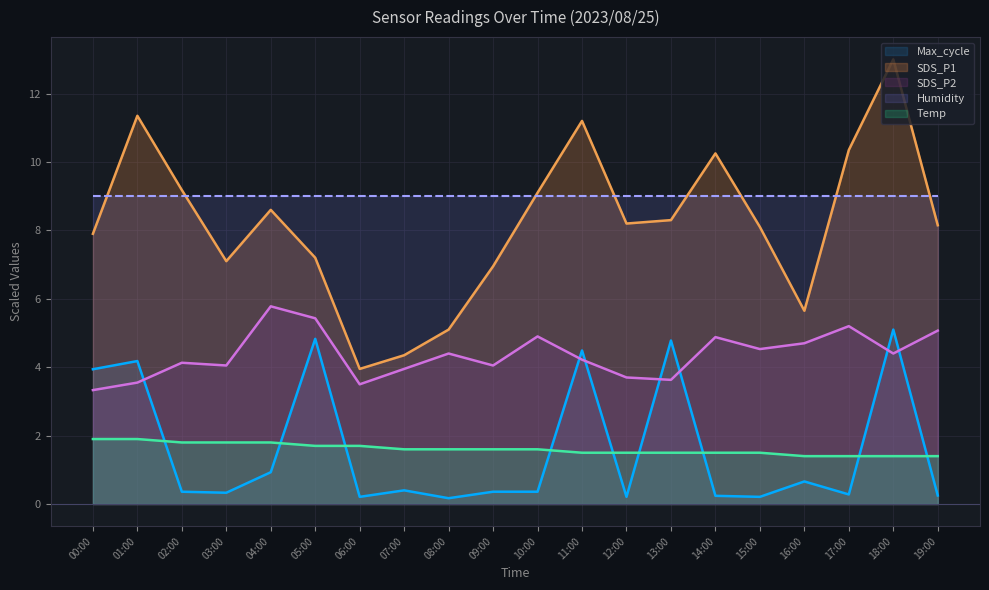

What is the maximum value shown in the chart?

13.0